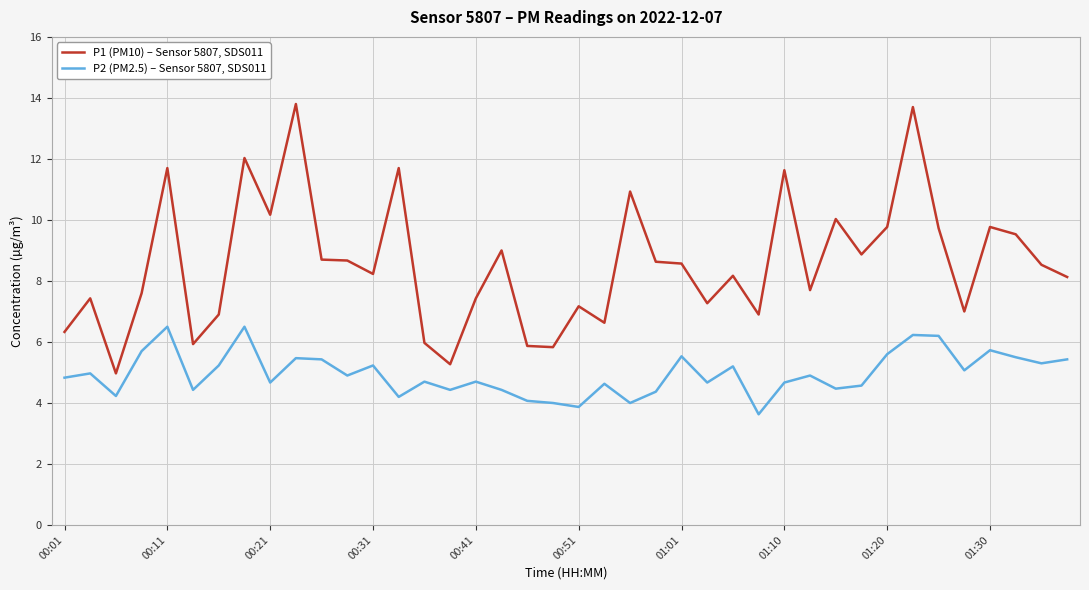

What is the difference between the maximum and minimum values in the P2 (PM2.5) – Sensor 5807, SDS011 series?

2.9